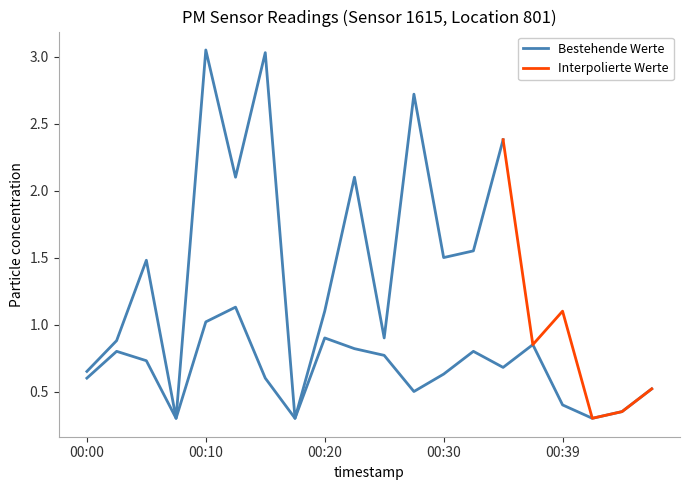

Reading left to right, extract all data points from this chart.

0.6	0.8	0.7	0.3	1.0	1.1	0.6	0.3	0.9	0.8	0.8	0.5	0.6	0.8	0.7	0.8	0.4	0.3	0.3	0.5